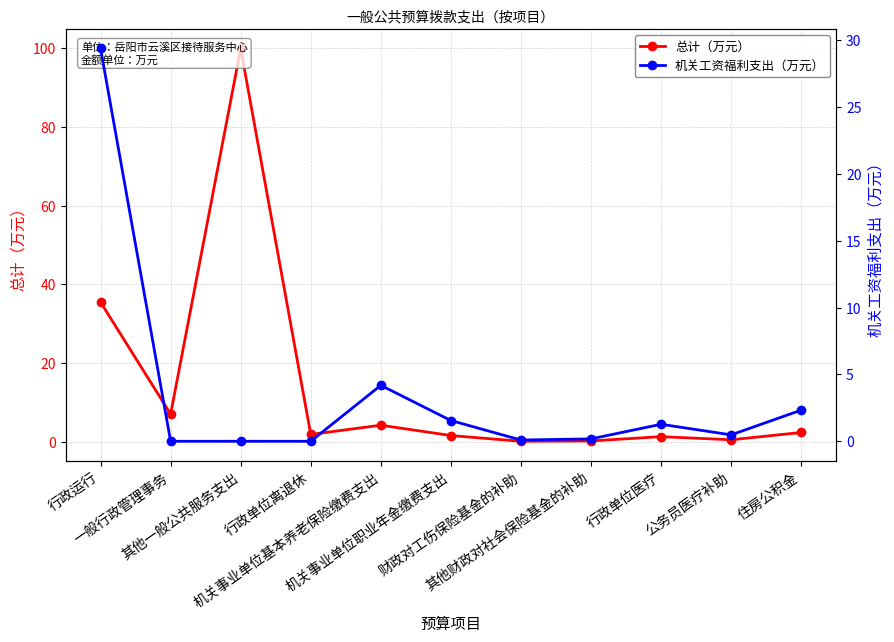

True or false: 机关工资福利支出（万元） and 总计（万元） intersect in this chart.

False